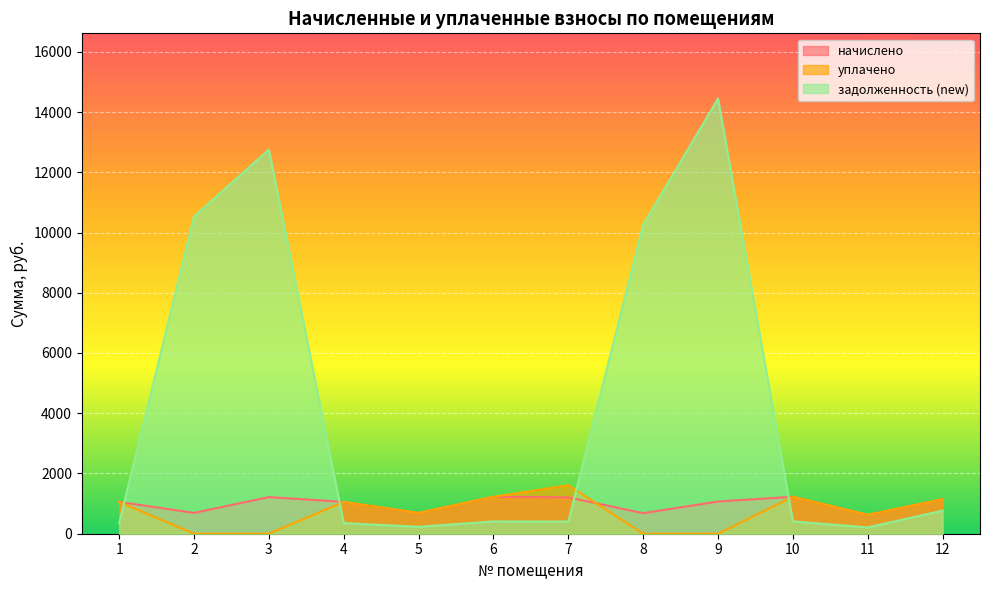

List the labels in order of начислено value, largest first.

6, 10, 3, 7, 12, 9, 1, 4, 2, 5, 8, 11